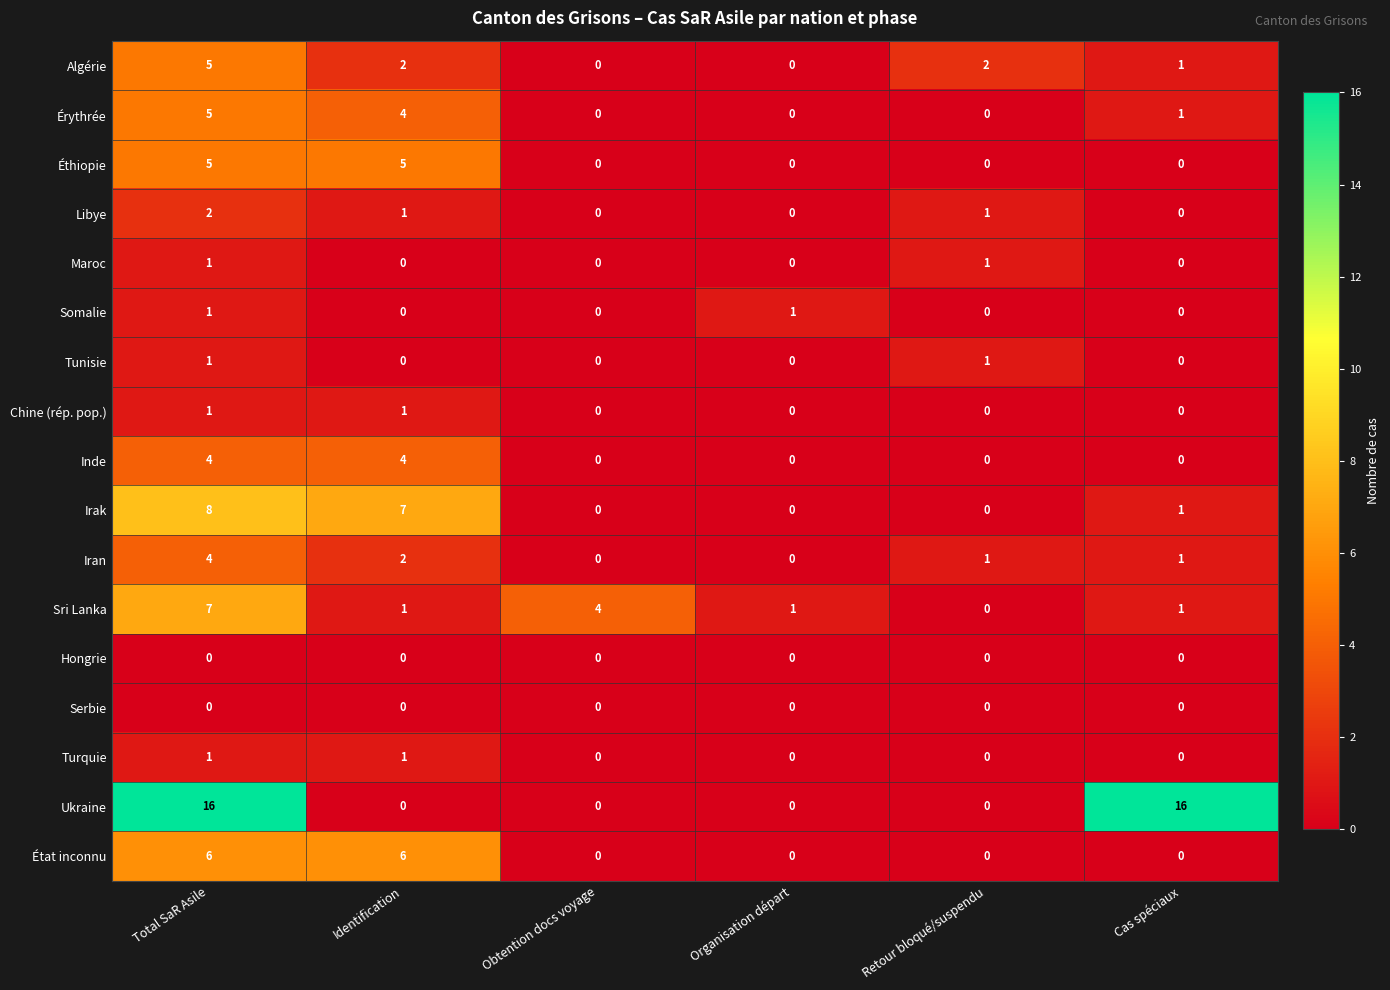

Is it true that Ukraine equals 4 at Total SaR Asile?

False